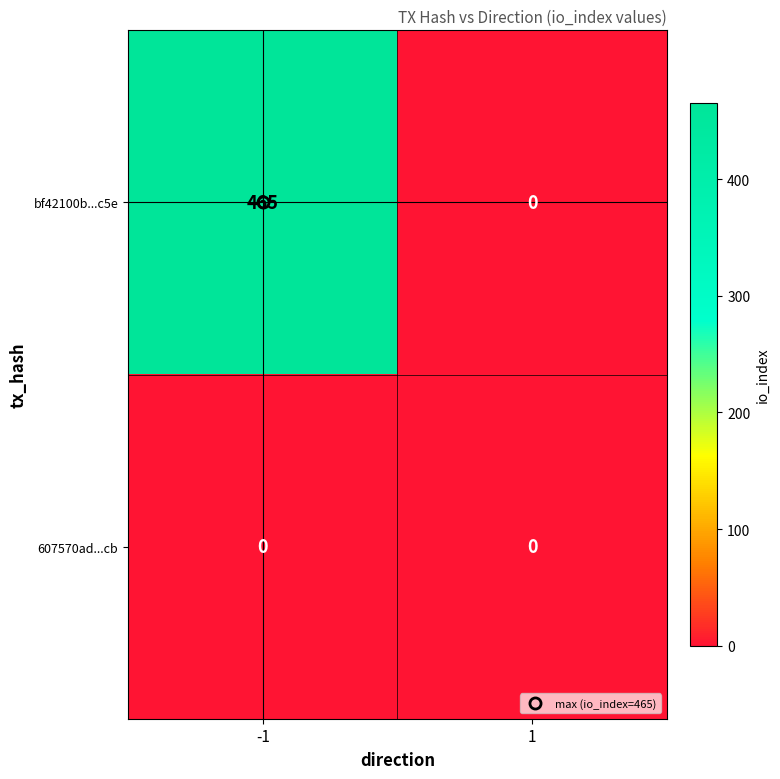

What is the greatest value displayed?

465